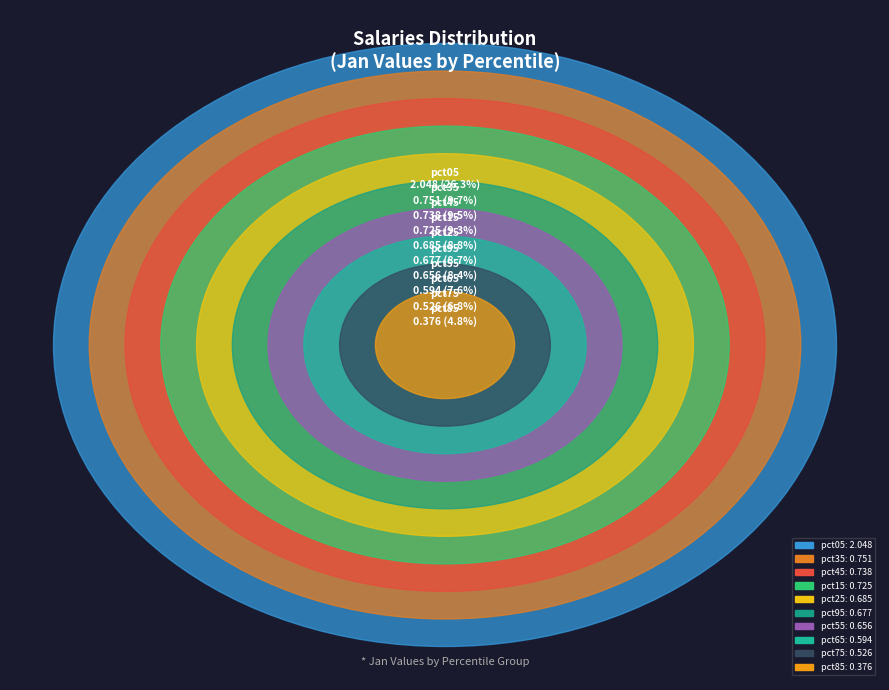

How many segments does this pie chart have?

10